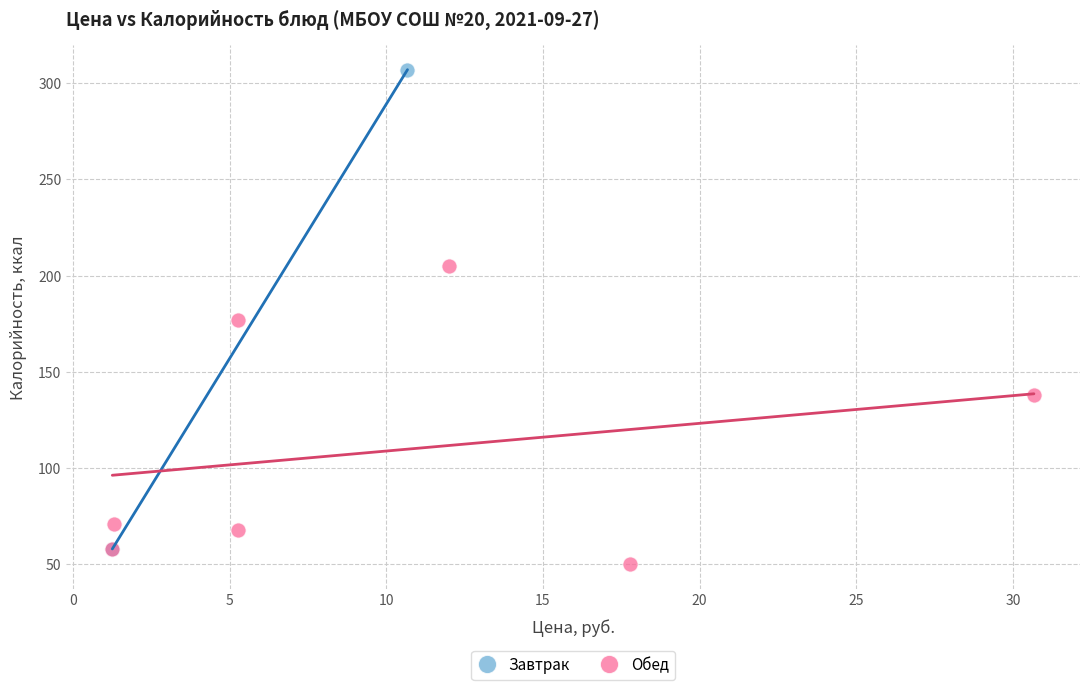

What are all the series names shown in the legend?

Завтрак, Обед